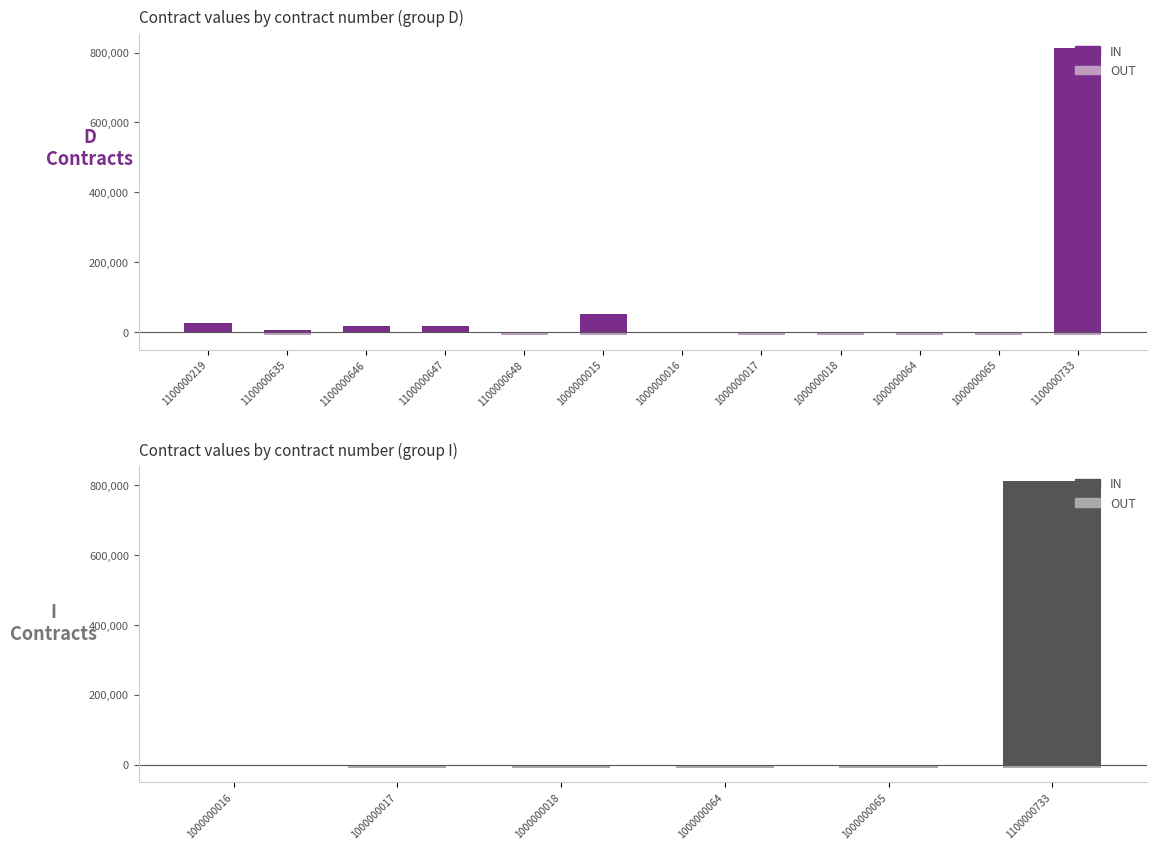

What position from the left is 1100000635?

2